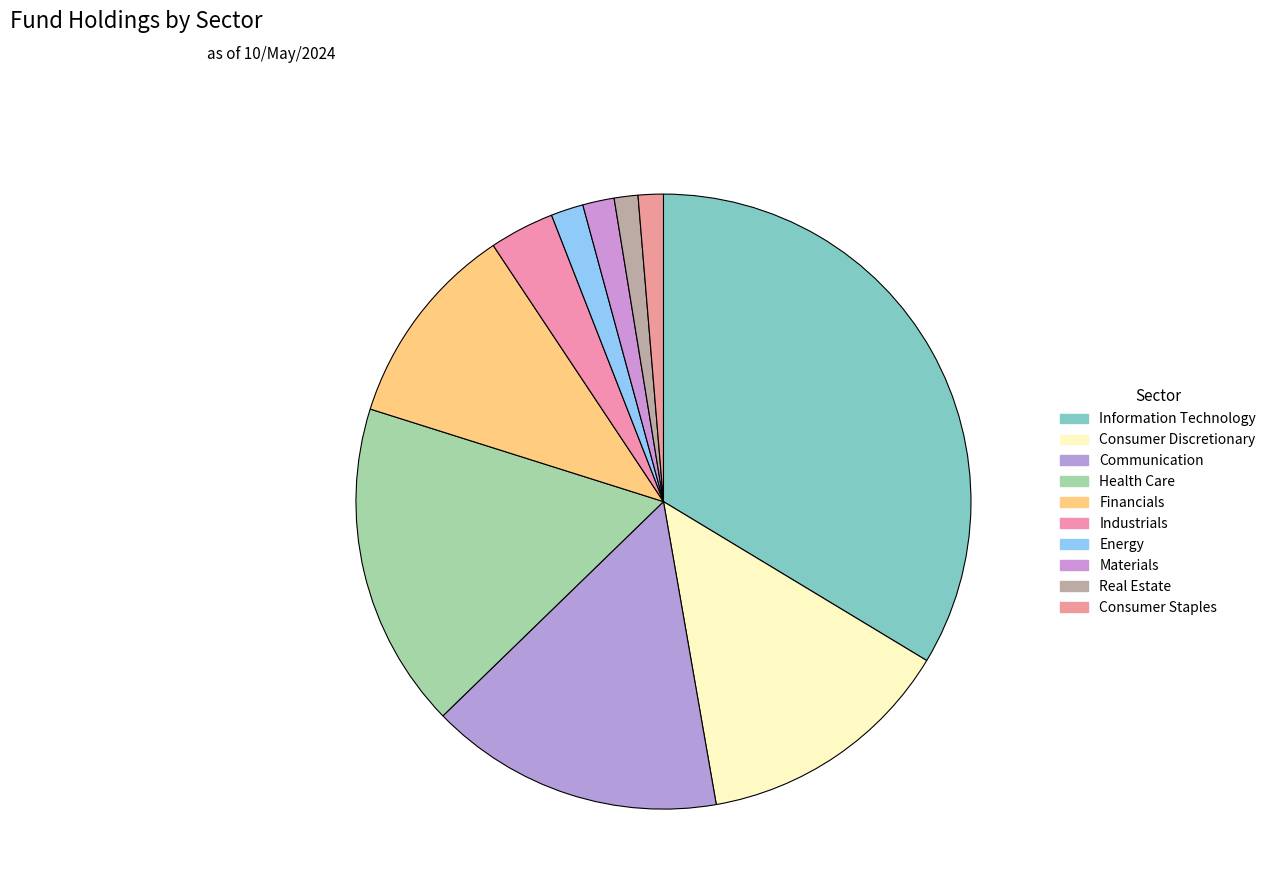

Approximately how many times larger is the value at Information Technology compared to Consumer Discretionary?

2.5